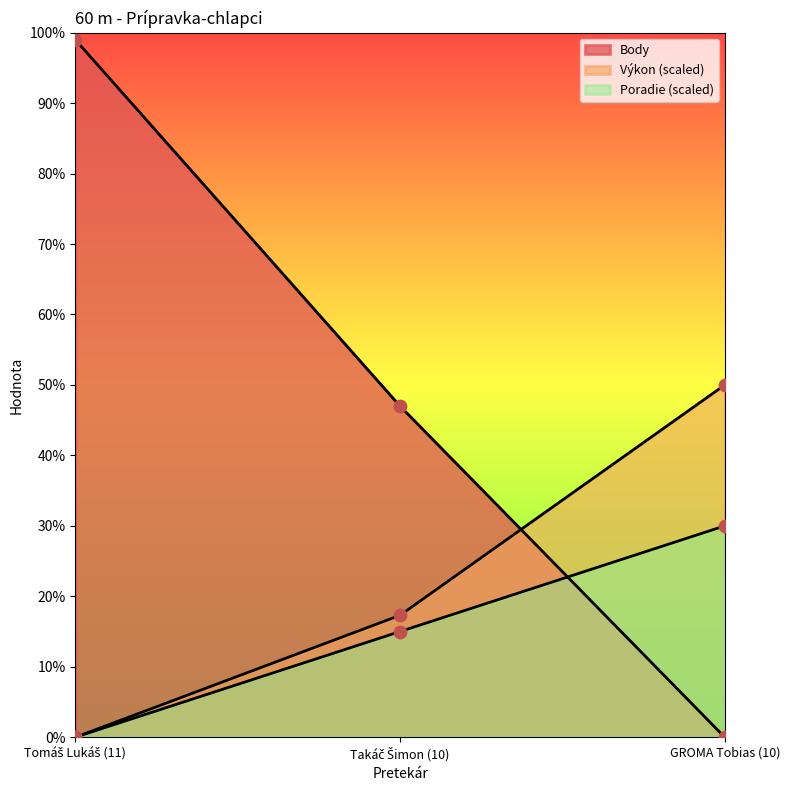

Which series reaches the minimum Y coordinate?

Poradie